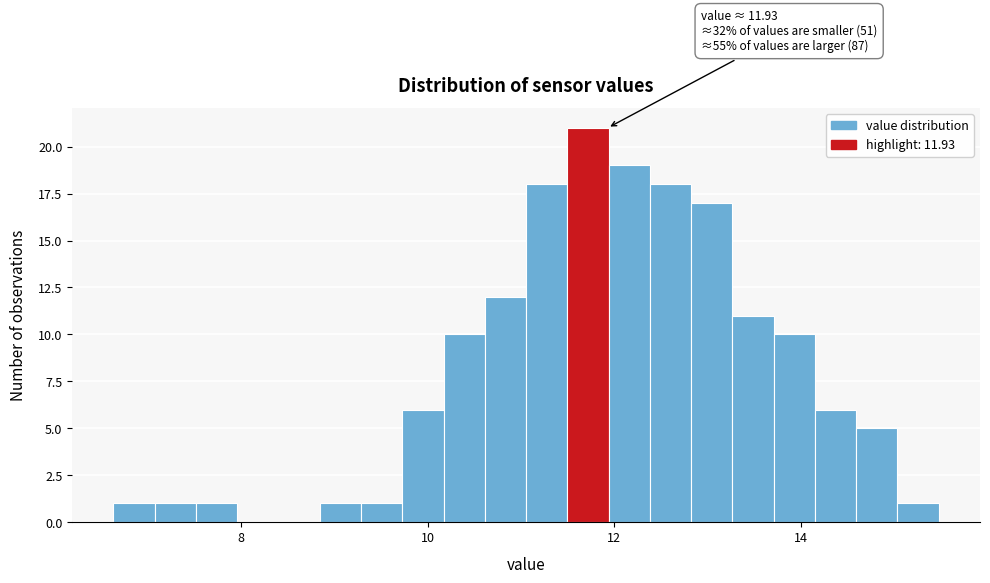

Around what value on the x-axis is the tallest bar? Give the approximate position of its centre, as read against the axis.

11.8